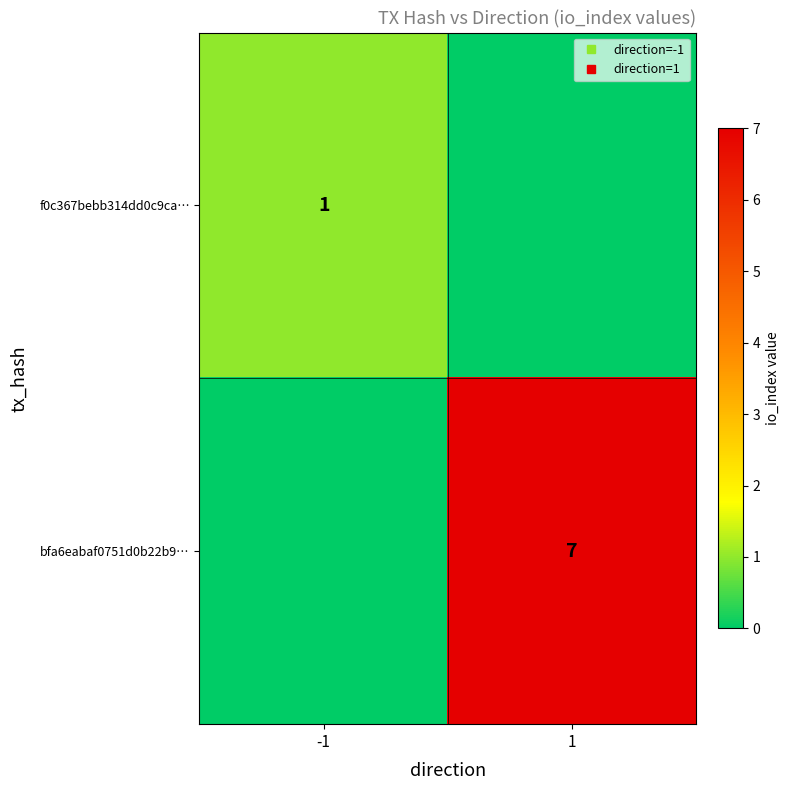

True or false: f0c367bebb314dd0c9ca… has a value of 1 at -1.

True